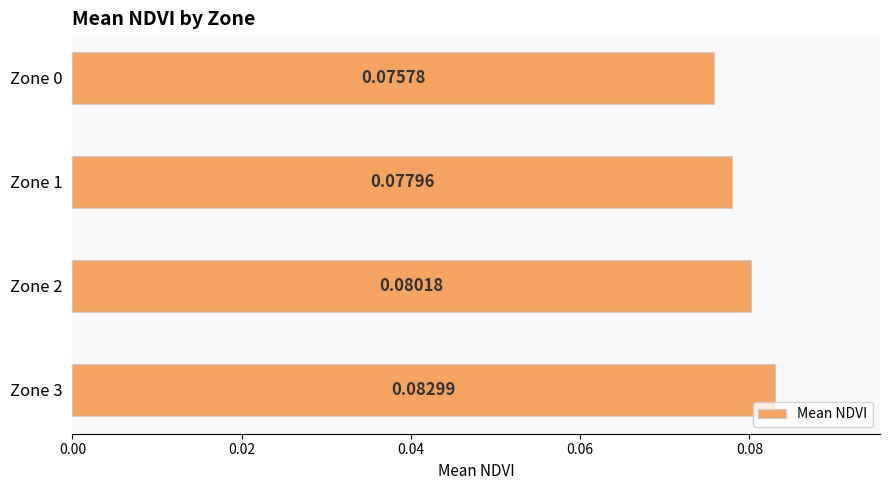

Rank the categories by value from highest to lowest.

Zone 3, Zone 2, Zone 1, Zone 0